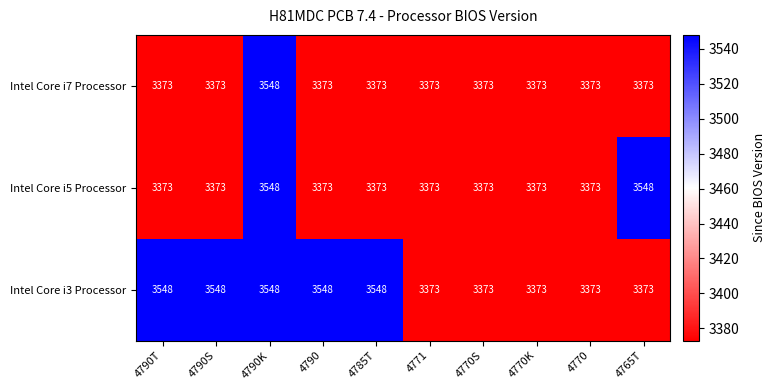

What value does the Intel Core i3 Processor series have at 4790S?

3548